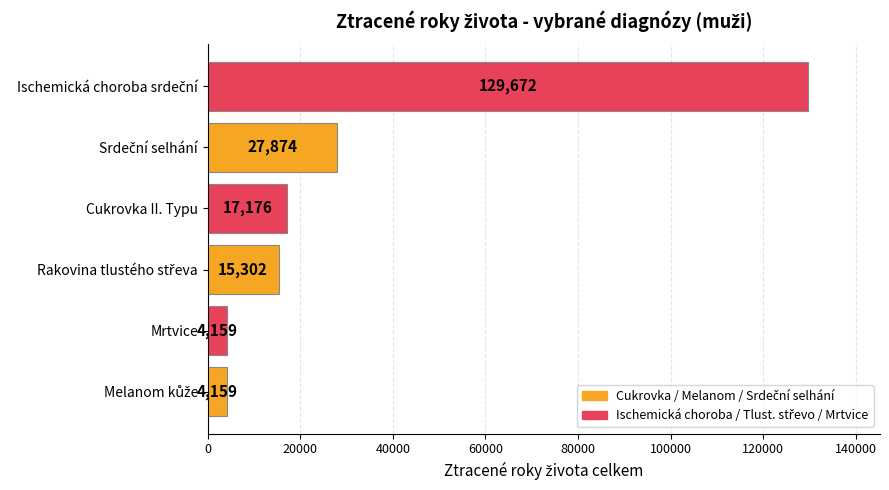

What is the difference between the maximum and minimum values?

125513.0